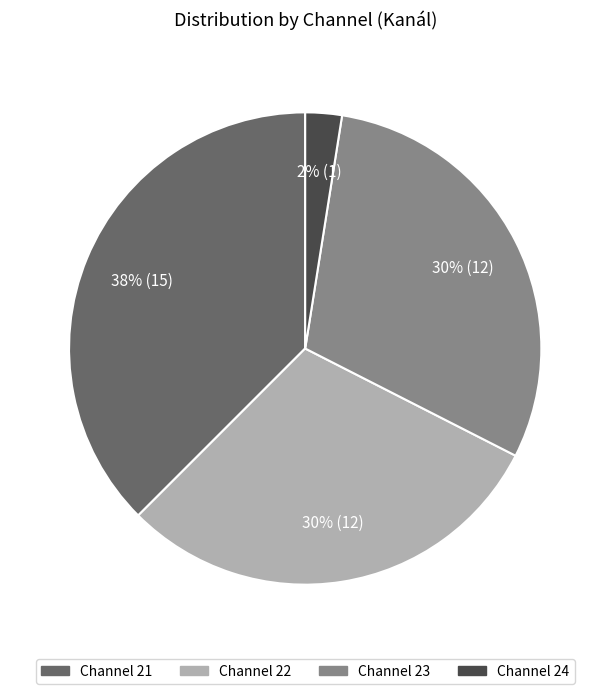

To the nearest percent, what is the average slice percentage?

25%